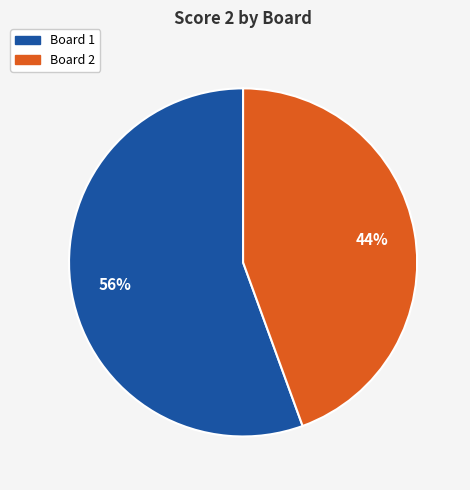

Does any single category account for the majority?

Yes